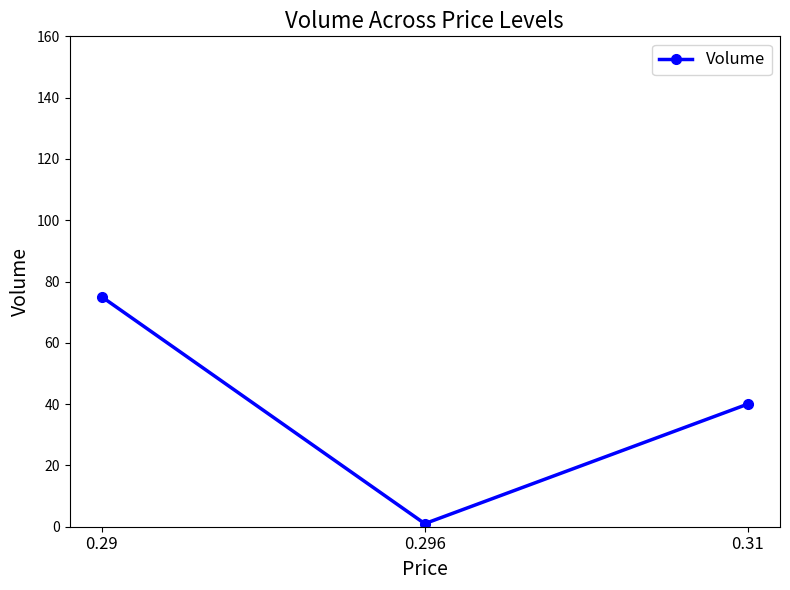

How many series are shown in this chart?

1